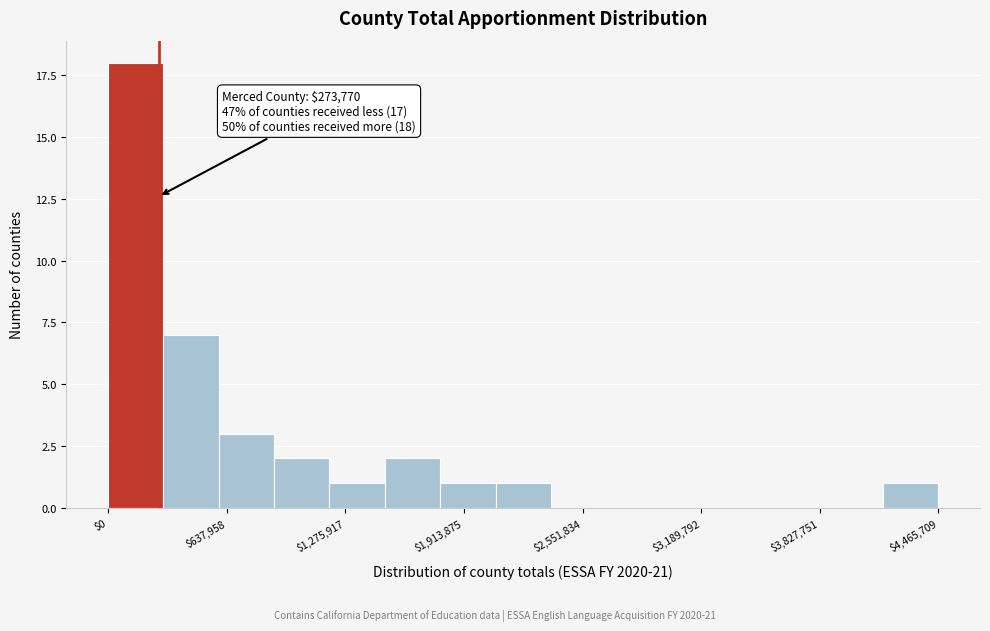

Read against the x-axis, roughly where is the centre of the tallest bar?

100000